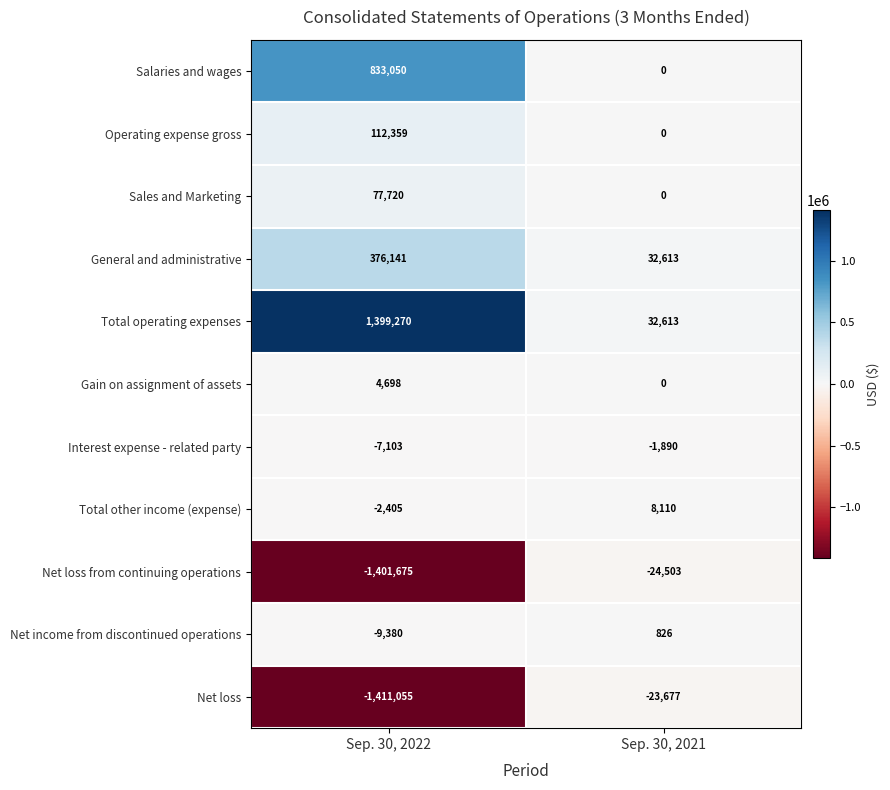

Reading left to right, extract all data points from this chart.

Salaries and wages: 833050	0
Operating expense gross: 112359	0
Sales and Marketing: 77720	0
General and administrative: 376141	32613
Total operating expenses: 1399270	32613
Gain on assignment of assets: 4698	0
Interest expense - related party: -7103	-1890
Total other income (expense): -2405	8110
Net loss from continuing operations: -1401675	-24503
Net income from discontinued operations: -9380	826
Net loss: -1411055	-23677